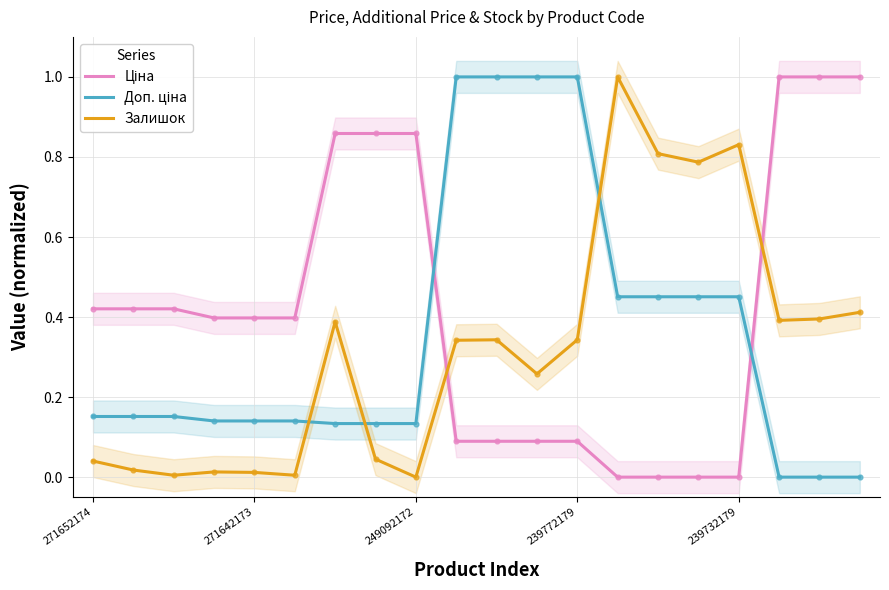

Which series has the largest total across all categories?

Ціна